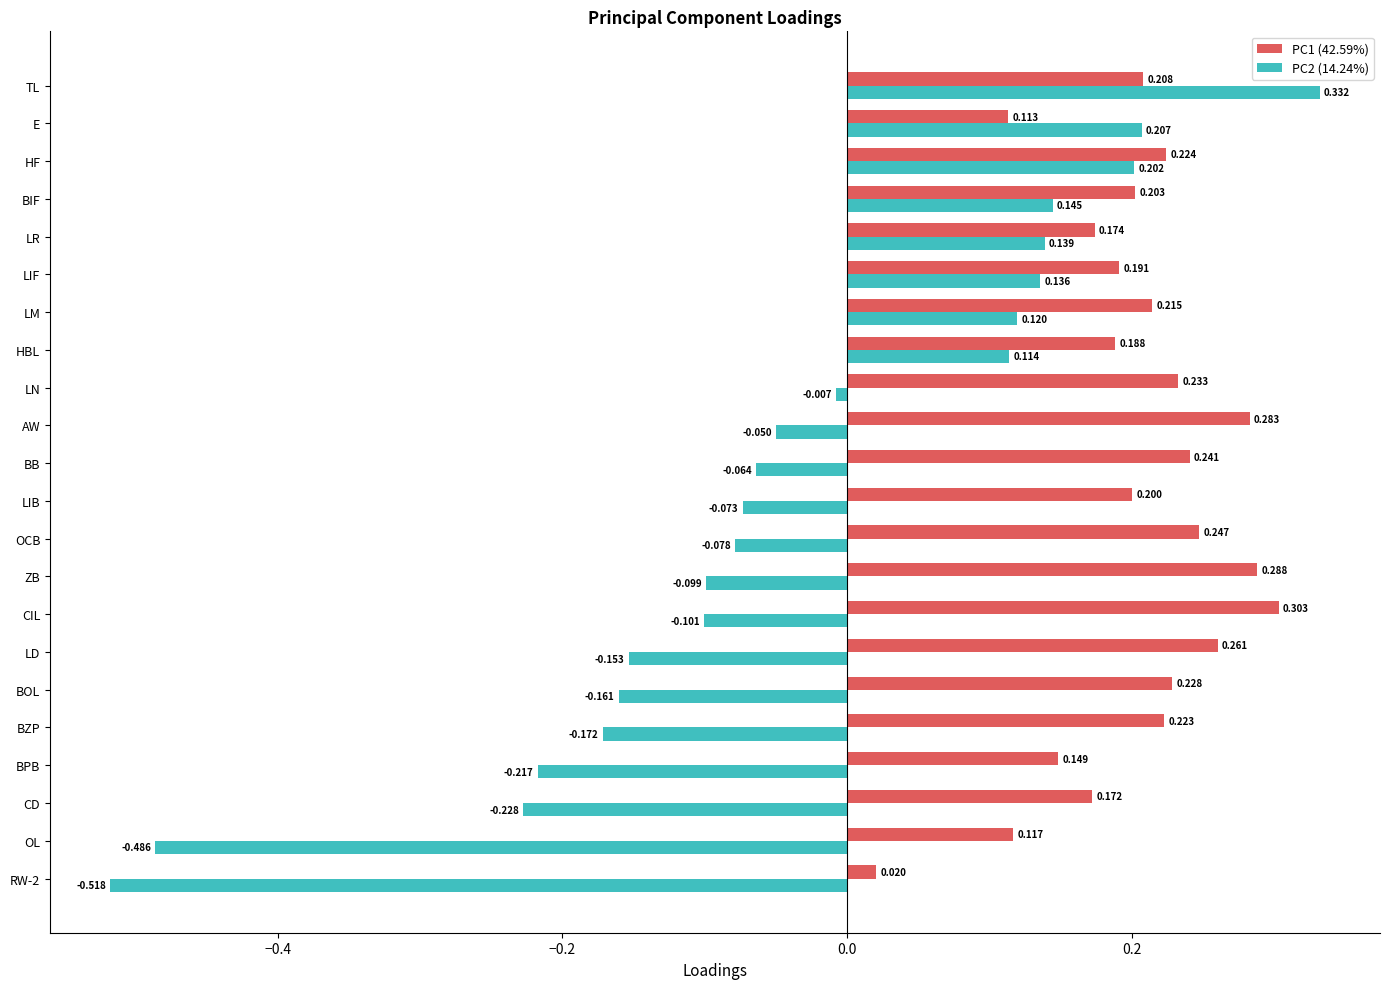

Is the value of PC1 (42.59%) at HF greater than the value of PC2 (14.24%) at HF?

Yes